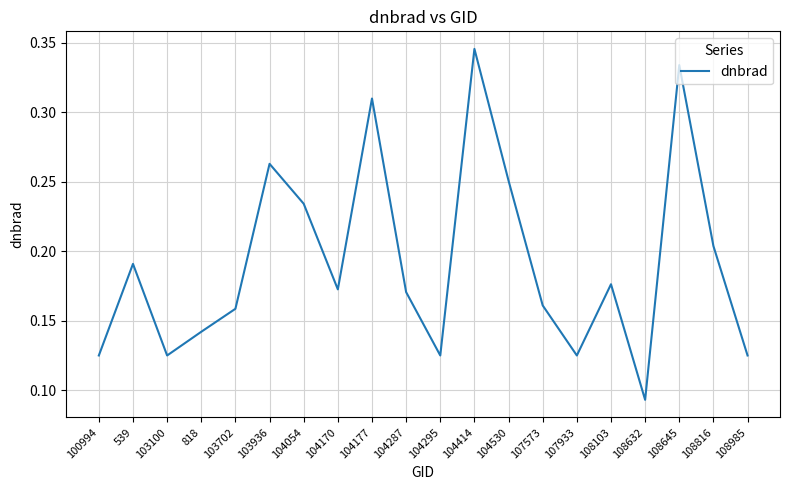

The value at 103702 is 0.3. True or false?

False